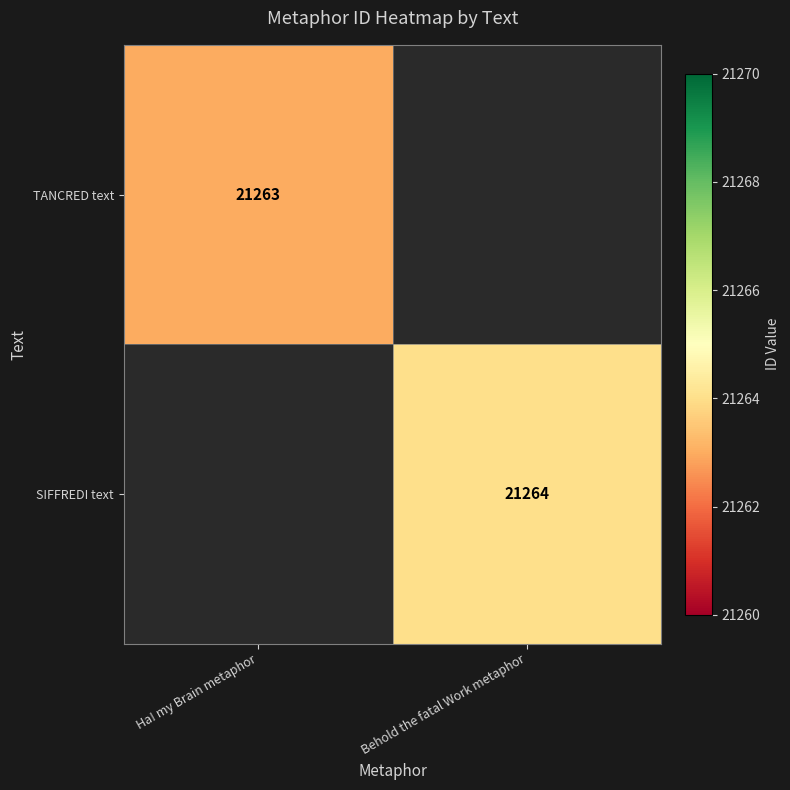

The value of TANCRED text at Ha! my Brain metaphor is 12874. True or false?

False